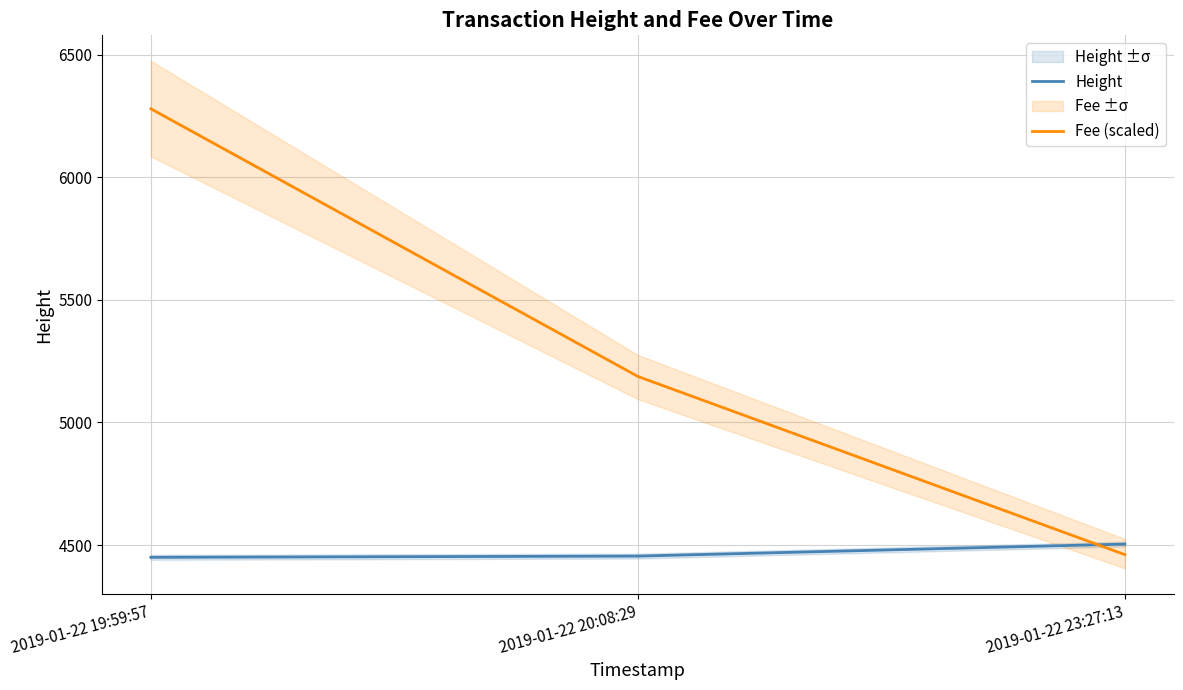

What is the maximum value shown in the chart?

6279.0